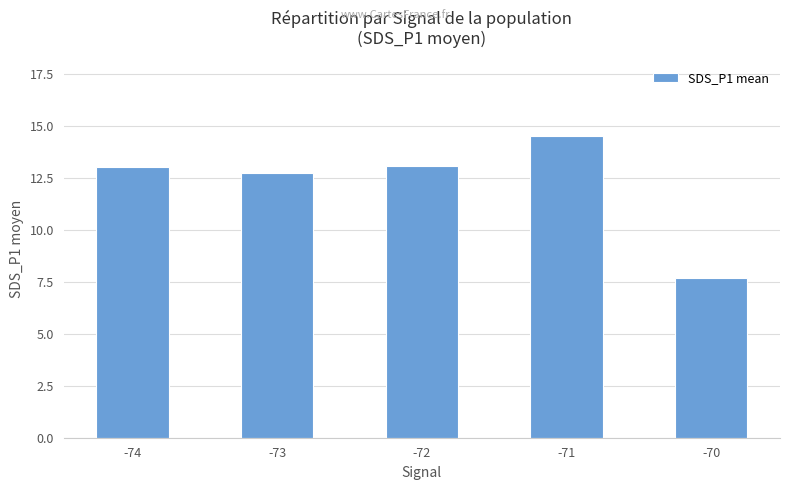

The chart shows a value of 22.6 at -72. True or false?

False